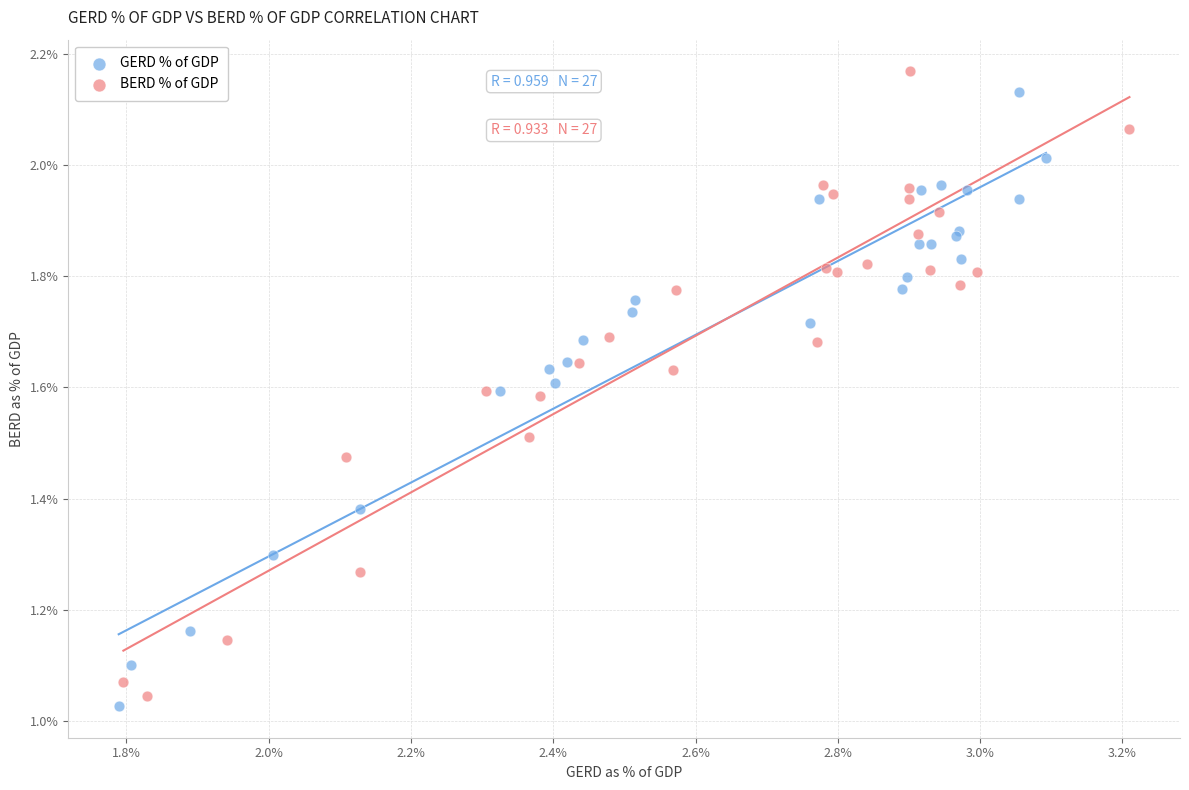

Which series contains the lowest Y value?

GERD % of GDP